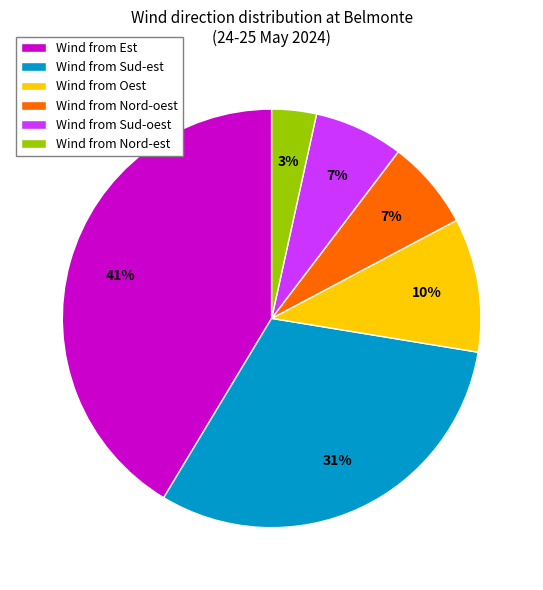

Is there a majority slice in this chart?

No